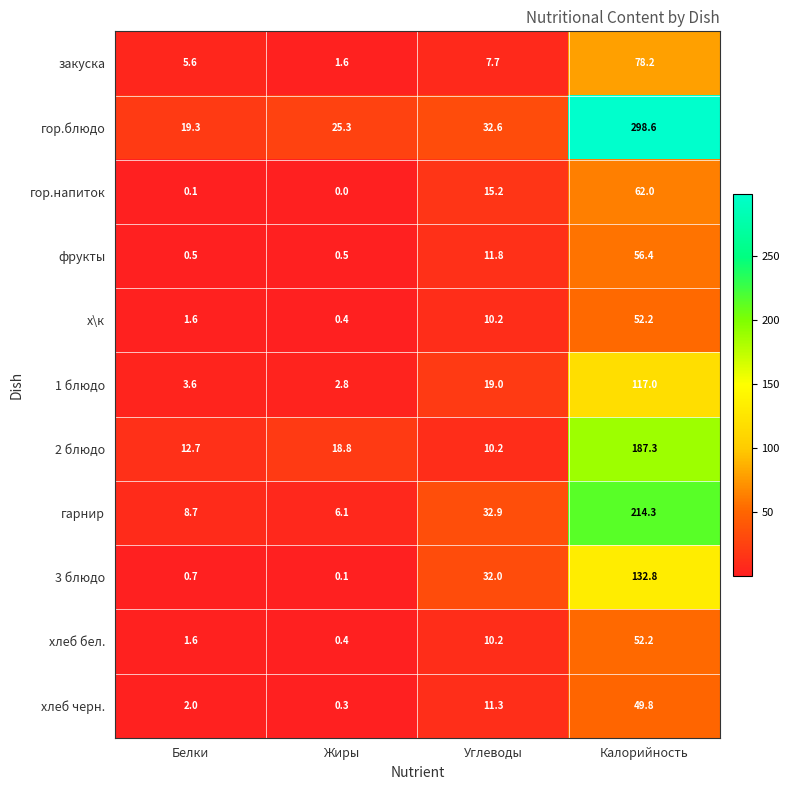

How many data points does each series have?

4